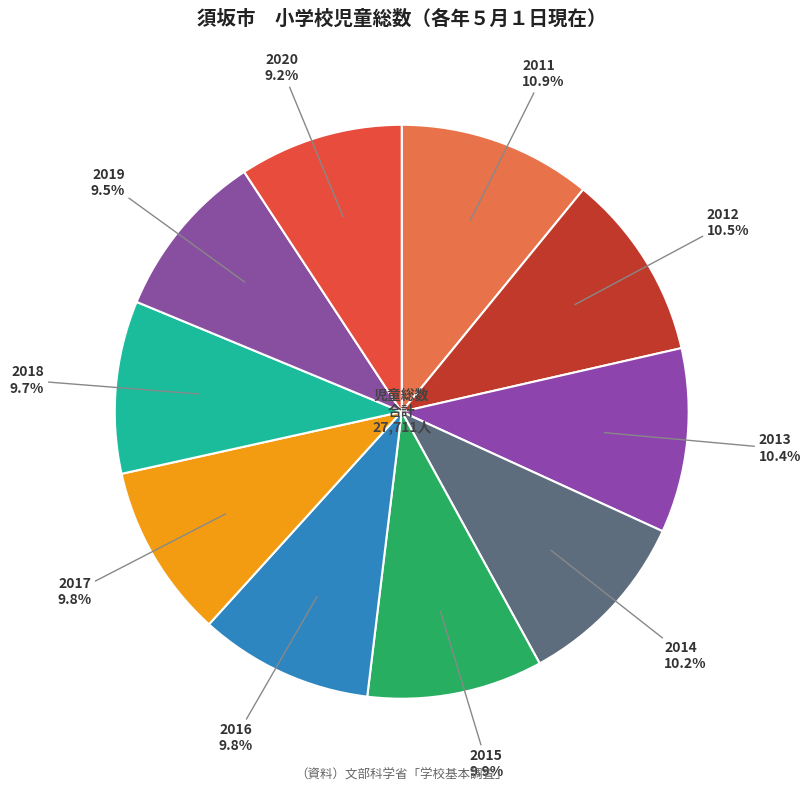

How many segments does this pie chart have?

10